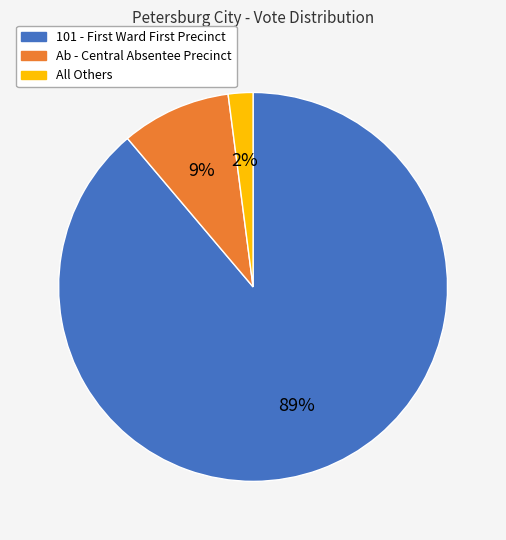

What percentage is the Ab - Central Absentee Precinct slice, to the nearest percent?

9%